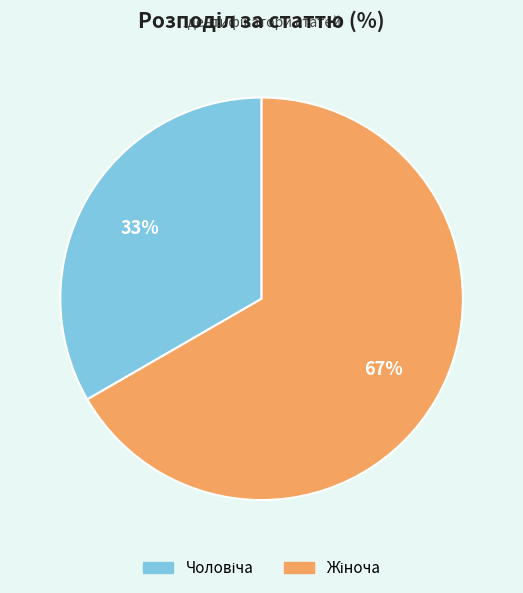

Is there a majority slice in this chart?

Yes